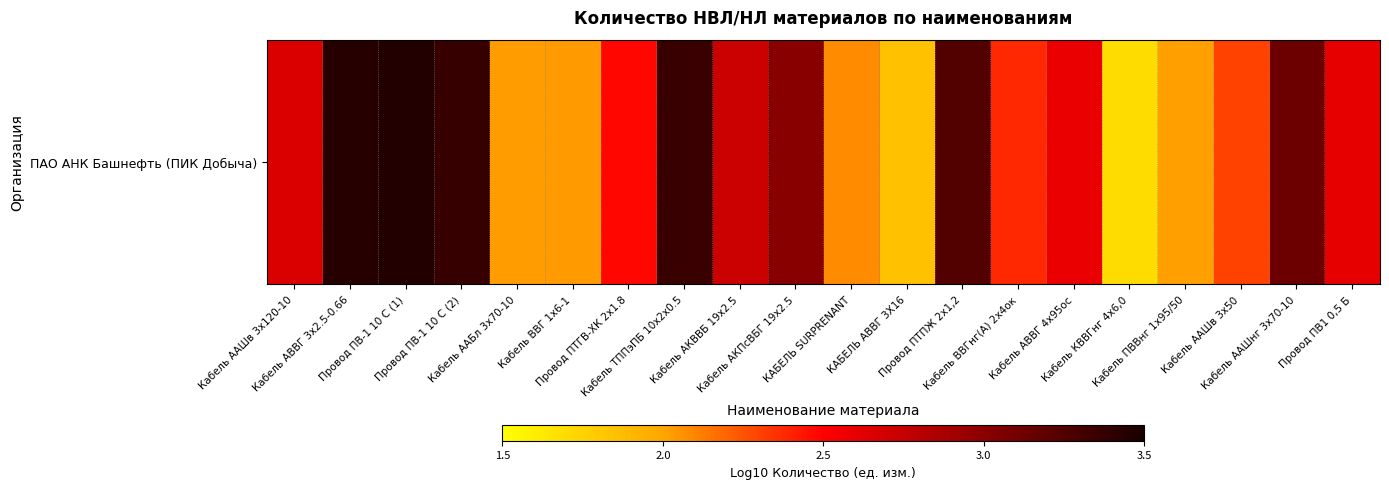

What value does the data have at Провод ПВ-1 10 С (1)?

3.5